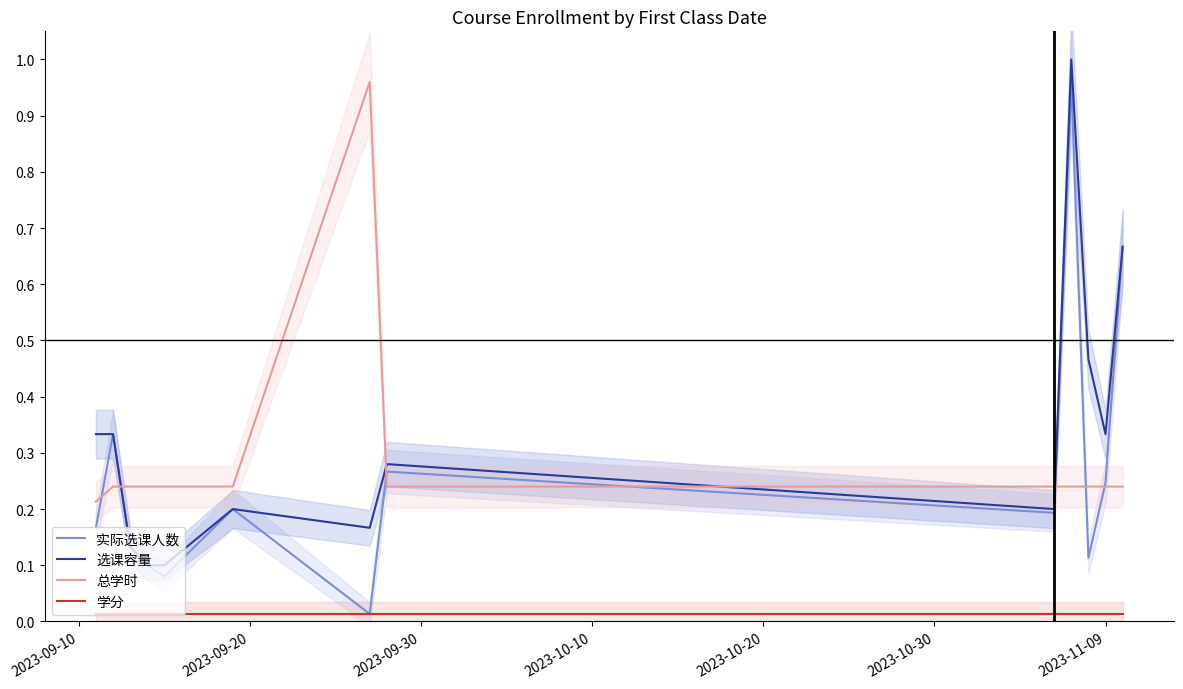

True or false: 选课容量 and 学分 intersect in this chart.

False